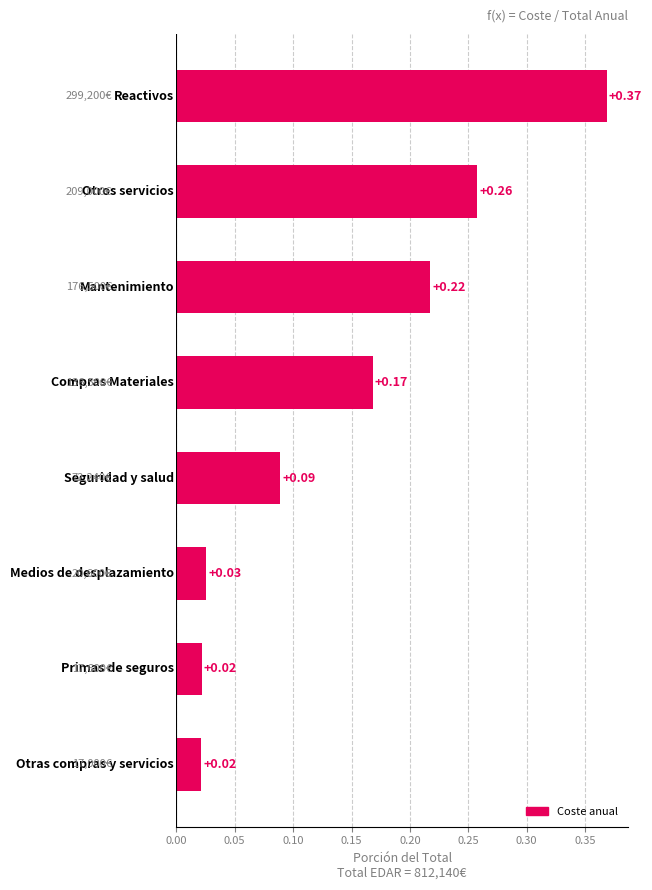

Does the chart contain any negative values?

No